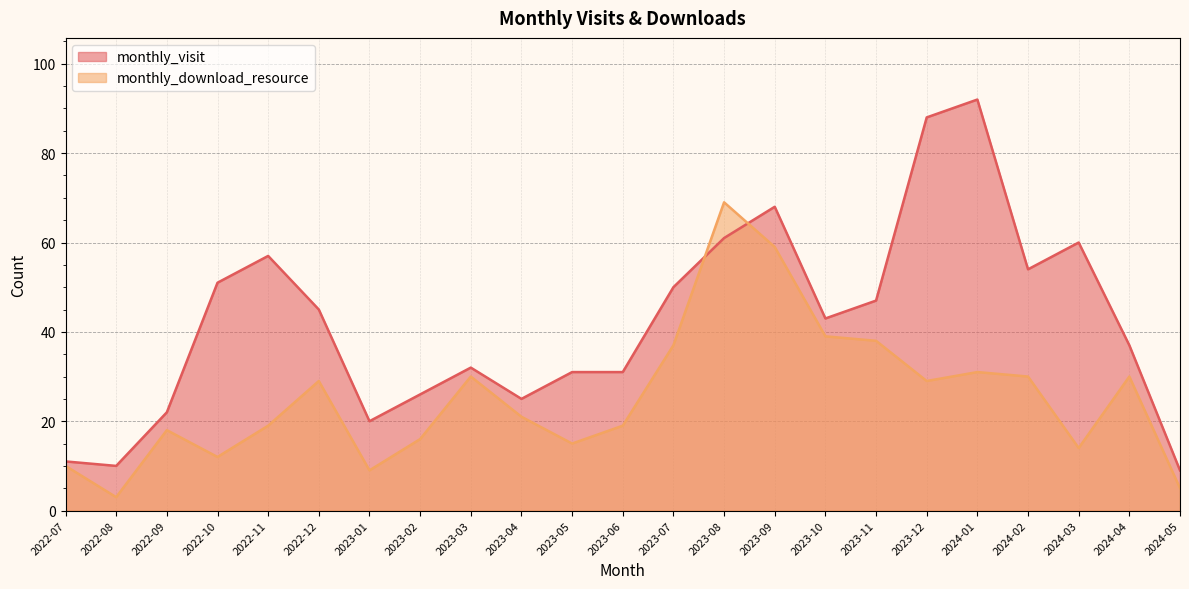

Reading left to right, transcribe all the data shown in this chart.

monthly_visit: 2022-07=11	2022-08=10	2022-09=22	2022-10=51	2022-11=57	2022-12=45	2023-01=20	2023-02=26	2023-03=32	2023-04=25	2023-05=31	2023-06=31	2023-07=50	2023-08=61	2023-09=68	2023-10=43	2023-11=47	2023-12=88	2024-01=92	2024-02=54	2024-03=60	2024-04=37	2024-05=9
monthly_download_resource: 2022-07=10	2022-08=3	2022-09=18	2022-10=12	2022-11=19	2022-12=29	2023-01=9	2023-02=16	2023-03=30	2023-04=21	2023-05=15	2023-06=19	2023-07=37	2023-08=69	2023-09=59	2023-10=39	2023-11=38	2023-12=29	2024-01=31	2024-02=30	2024-03=14	2024-04=30	2024-05=5